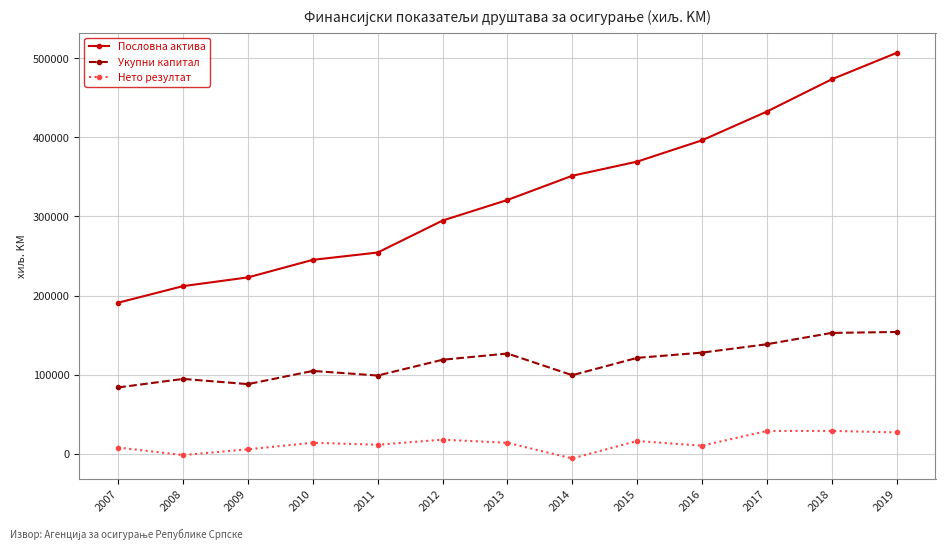

True or false: Укупни капитал and Нето резултат intersect in this chart.

False